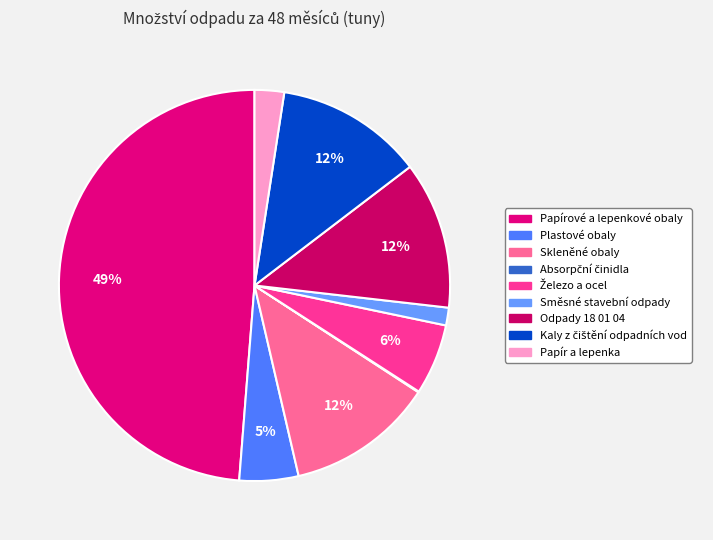

To the nearest percent, what is the difference between the largest and smallest slice percentages?

49%